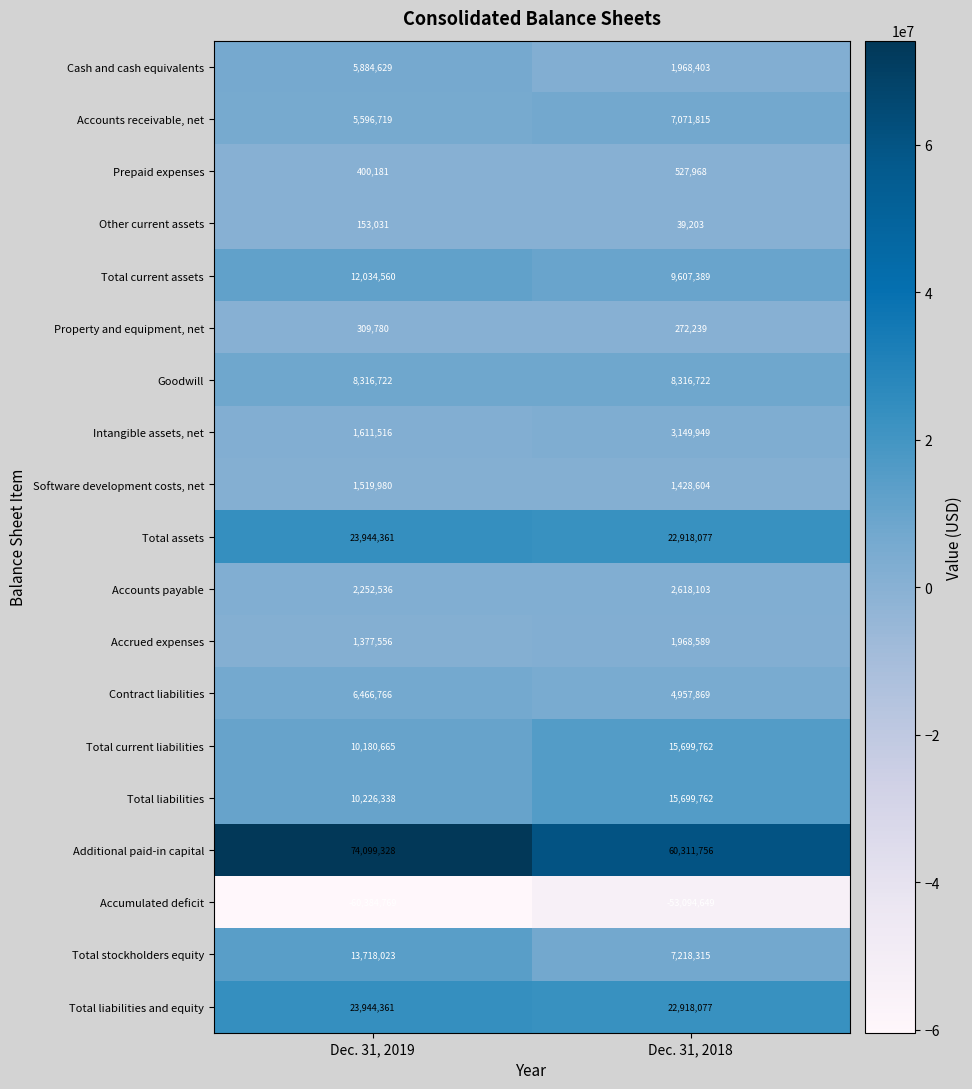

Which series has the largest range (max minus min)?

Additional paid-in capital